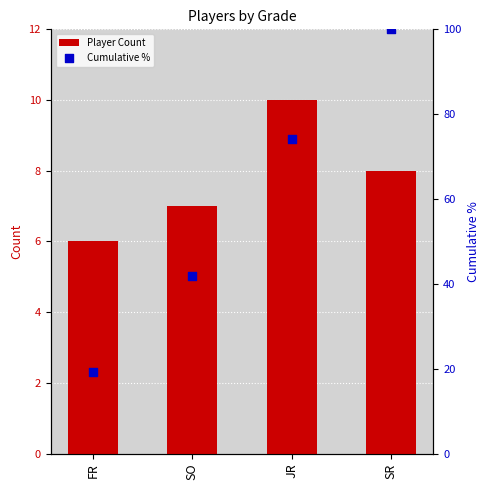

What is the total value across all series at FR?

25.4